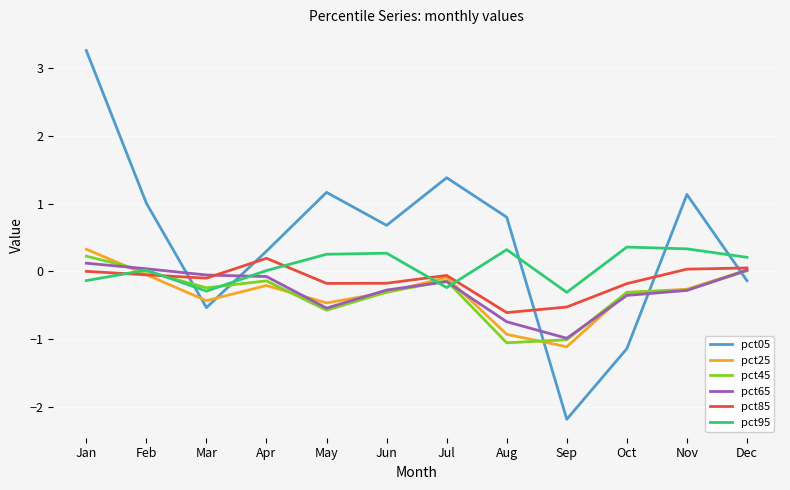

At which category is the sum across all series the highest?

Jan